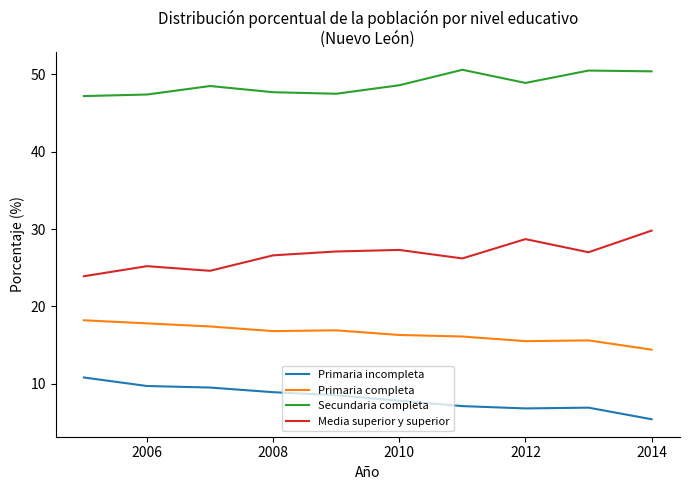

Which series has the largest total across all categories?

Secundaria completa